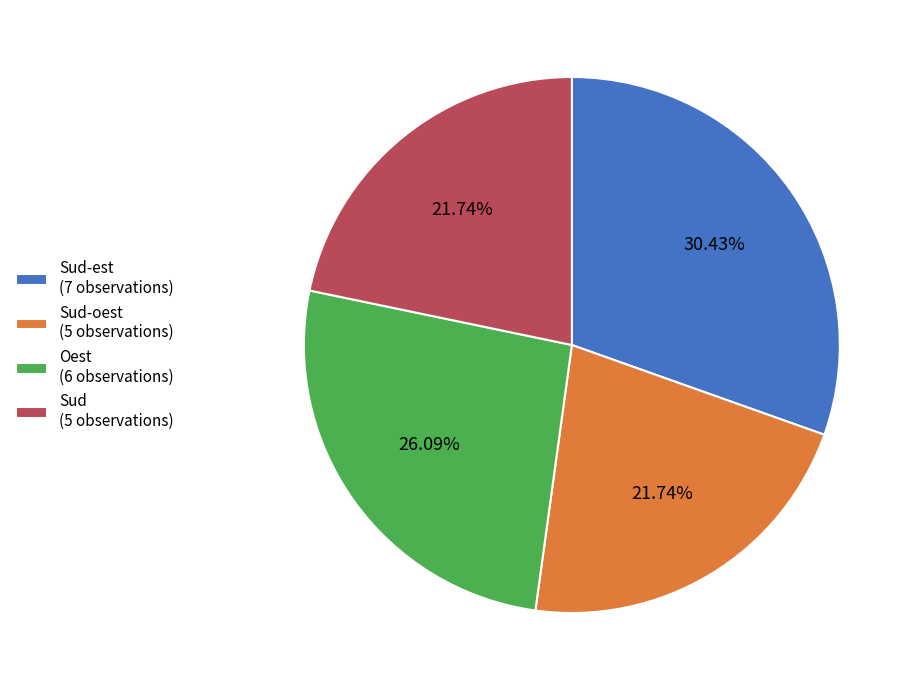

Combined, do Oest (6 observations) and Sud-oest (5 observations) account for over 50%?

No